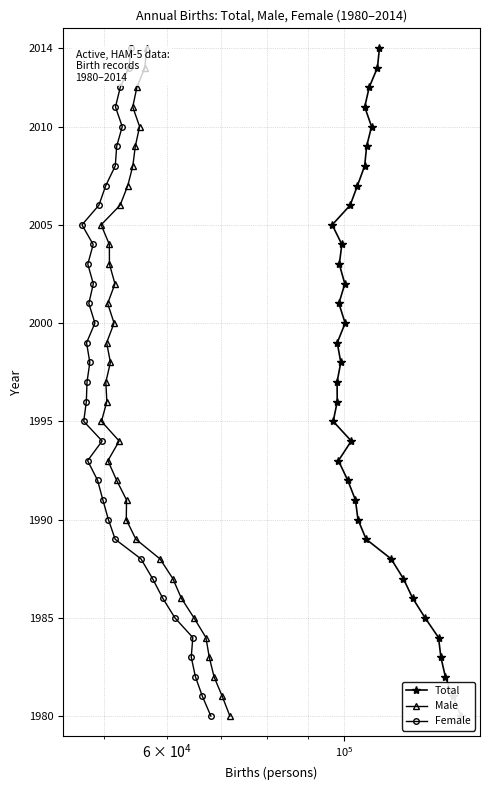

What is the difference between the maximum and minimum values in the Total series?

34